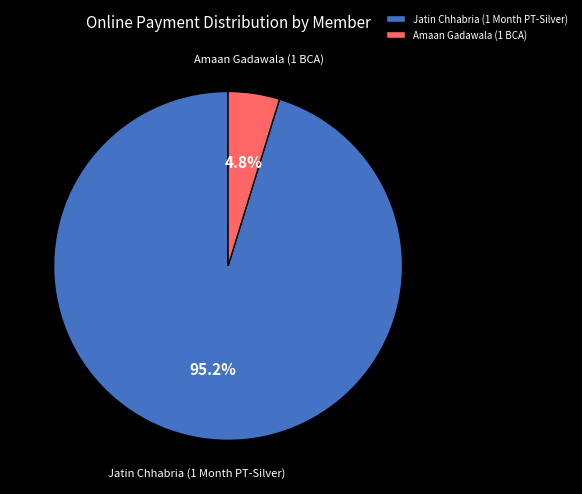

Which slice is the smallest?

Amaan Gadawala (1 BCA)